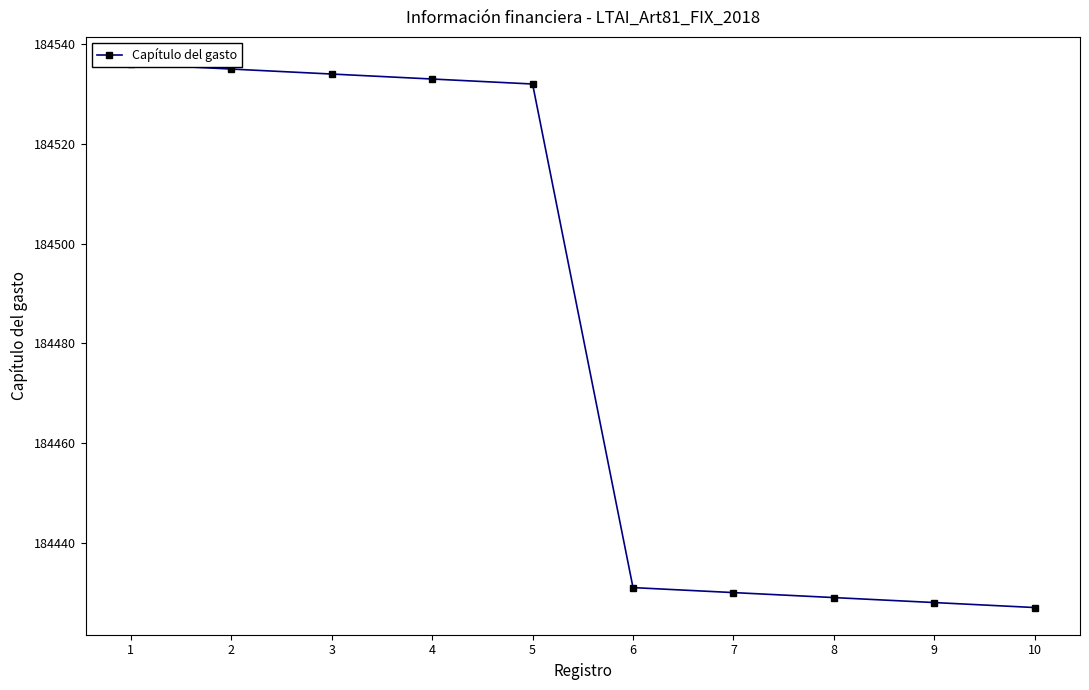

Reading right to left, extract all data points from this chart.

184427	184428	184429	184430	184431	184532	184533	184534	184535	184536